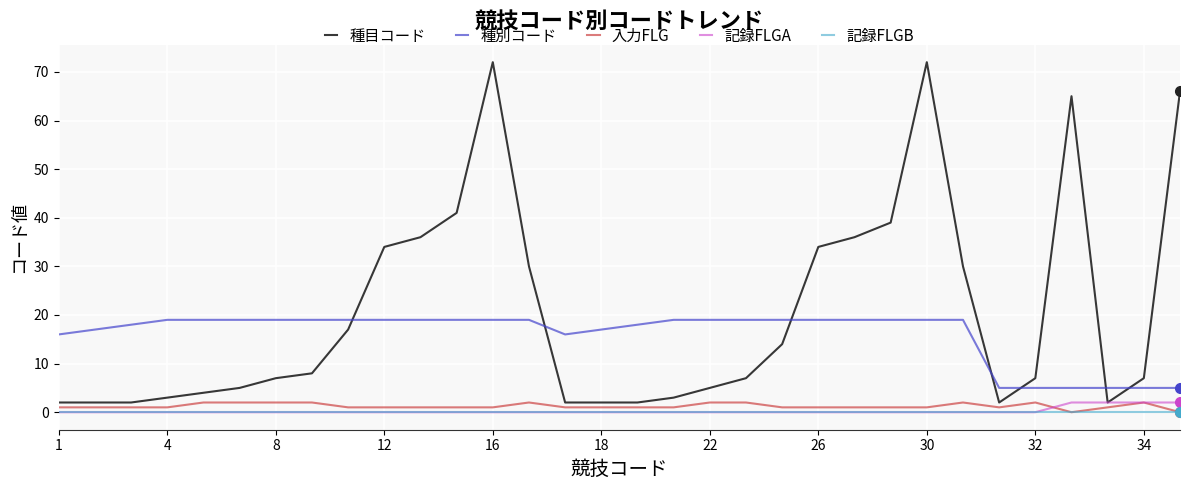

Which series has the largest total across all categories?

種目コード